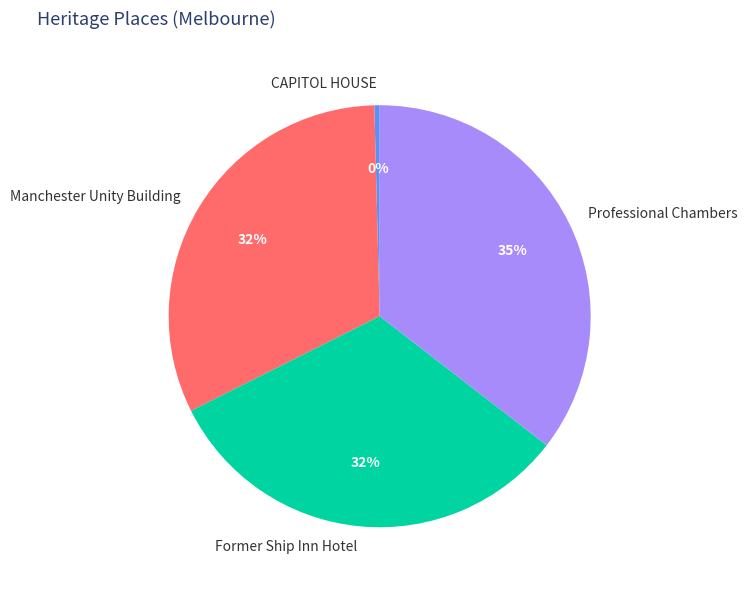

Count the number of slices in the pie.

4